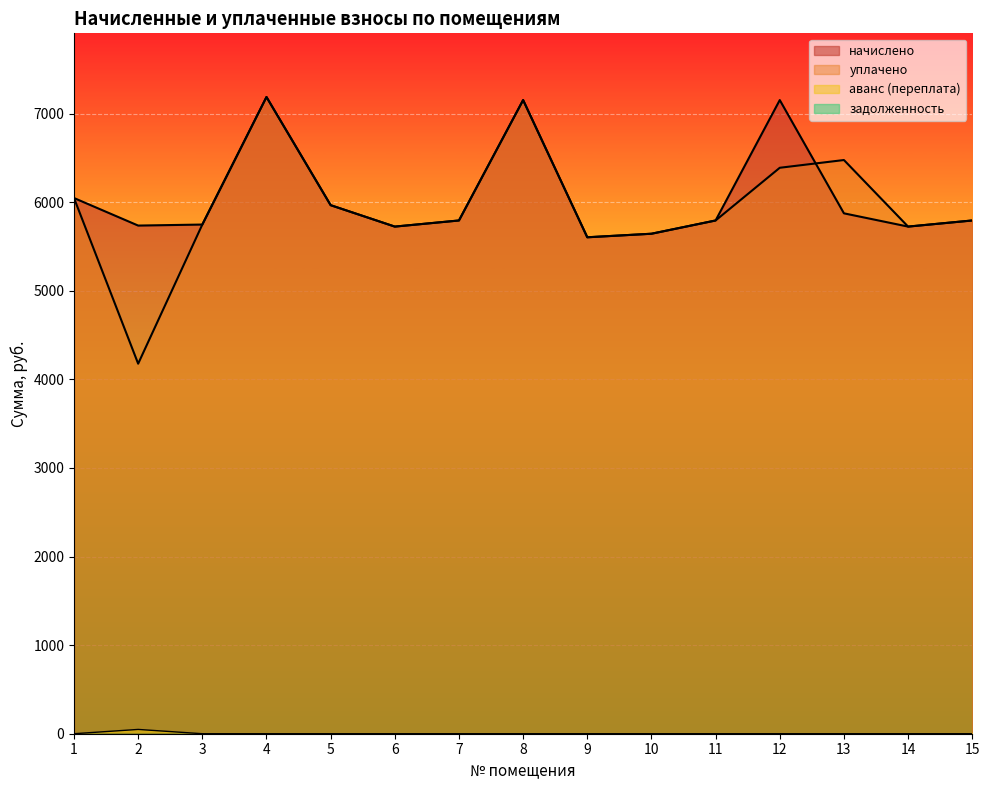

The value of начислено at 11 is 5794.6. True or false?

True